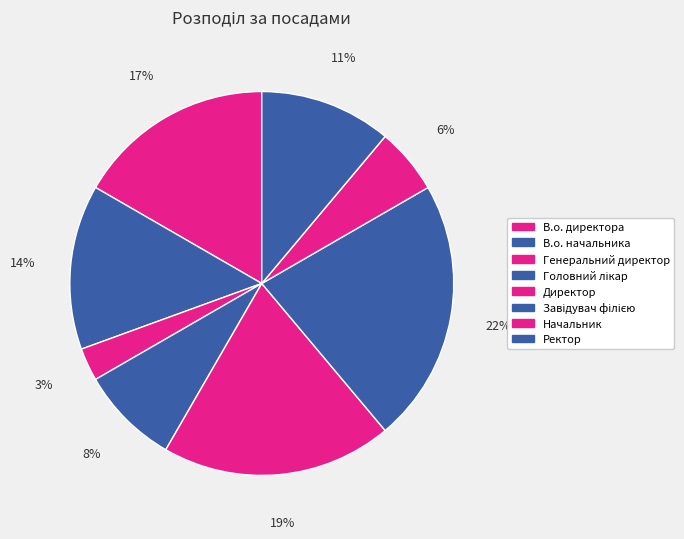

What percentage is the Генеральний директор slice, to the nearest percent?

3%